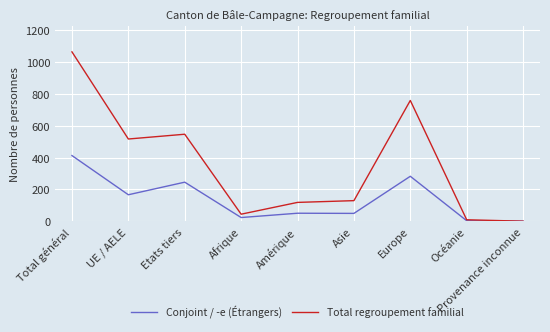

List the series in order of their overall mean, lowest first.

Conjoint / -e (Étrangers), Total regroupement familial